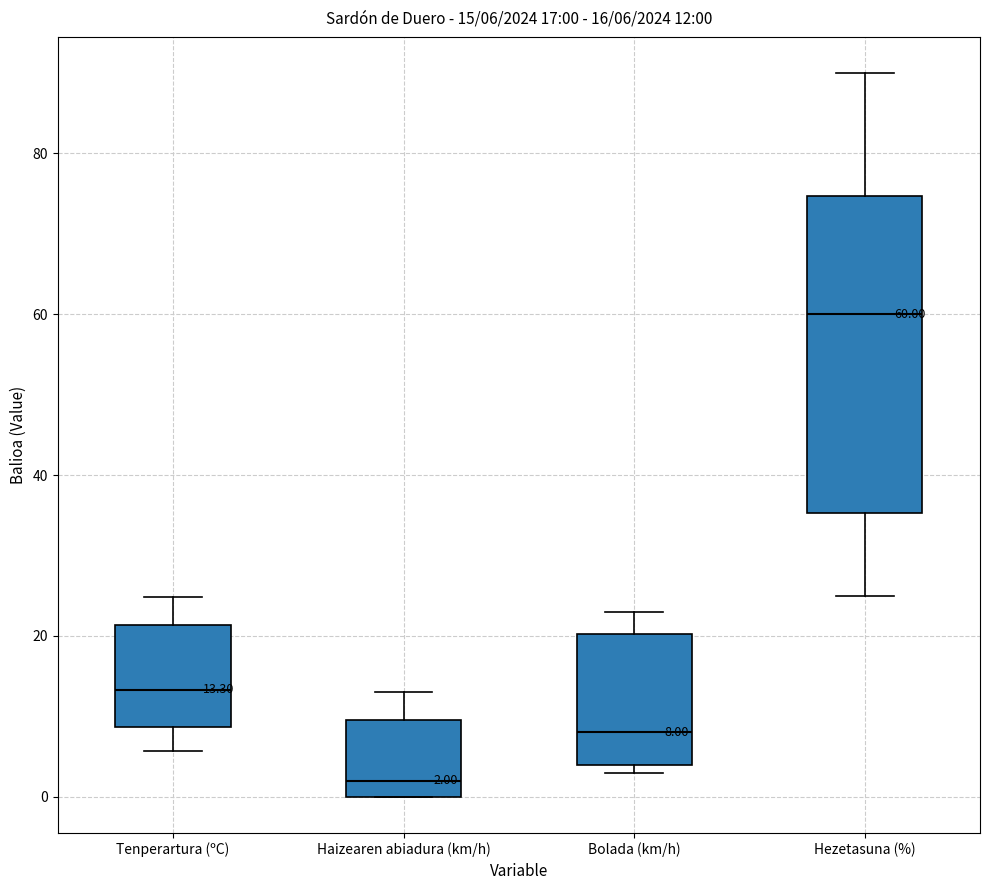

Which box has the highest median line?

Hezetasuna (%)